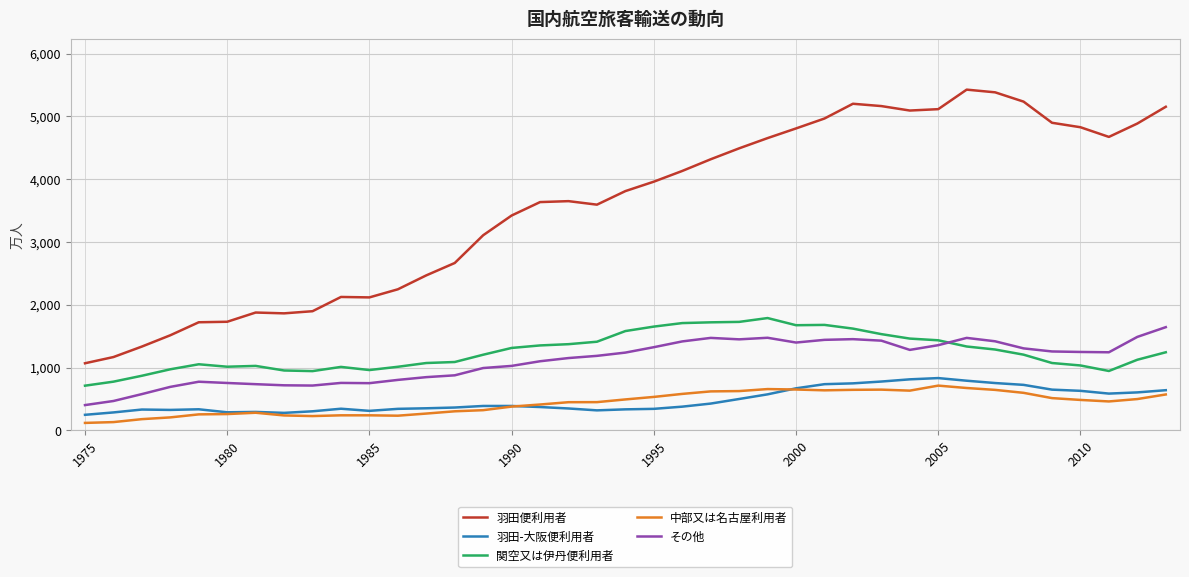

True or false: 中部又は名古屋利用者 and 羽田便利用者 intersect in this chart.

False